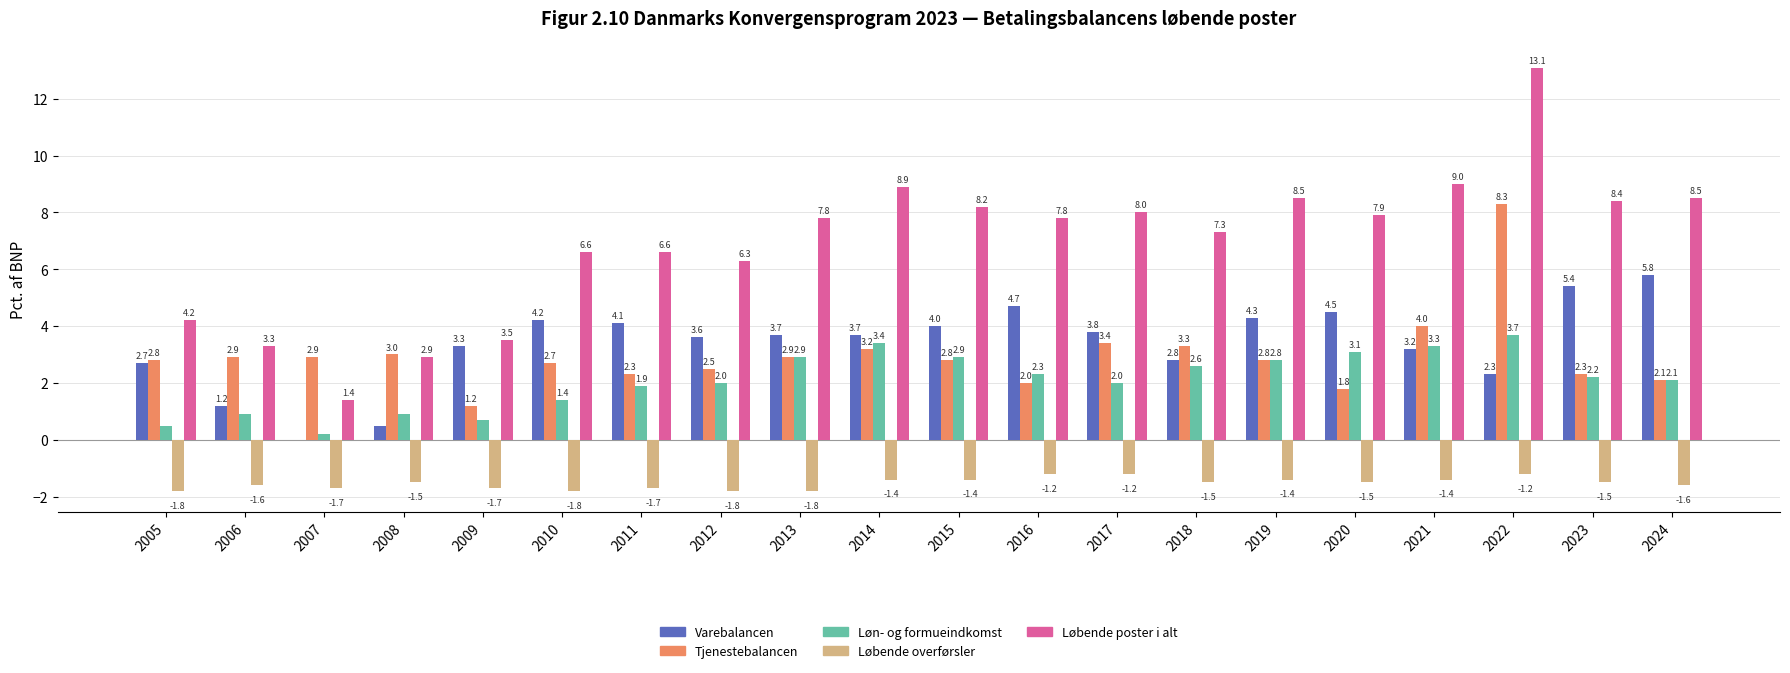

The value of Løbende poster i alt at 2018 is 9.6. True or false?

False